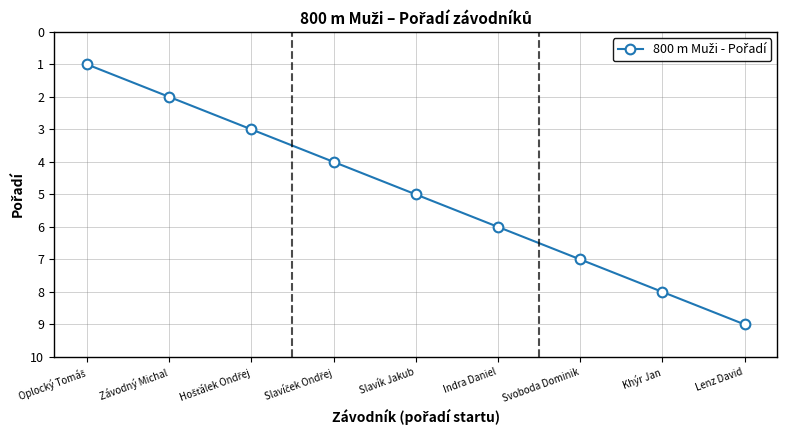

What is the approximate value at Lenz David?

9